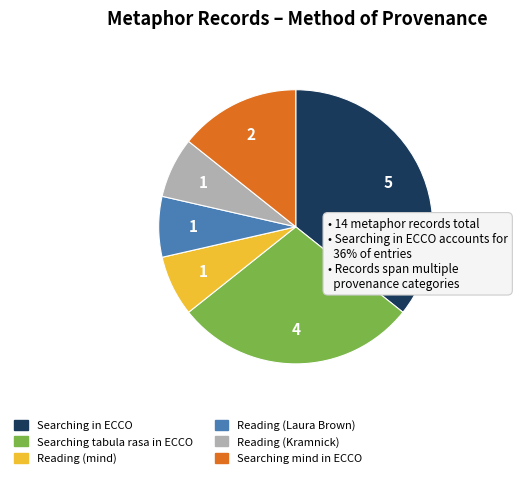

Is there any slice that represents more than half of the pie?

No